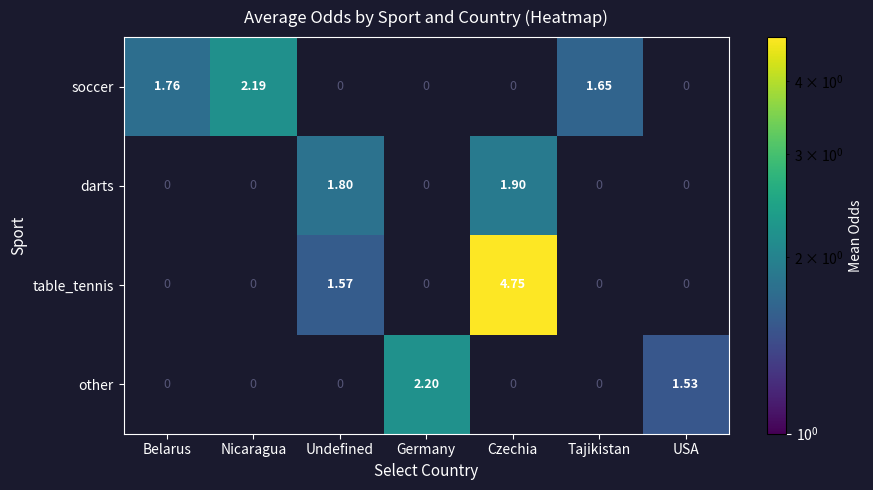

What is the sum of all table_tennis values?

6.3